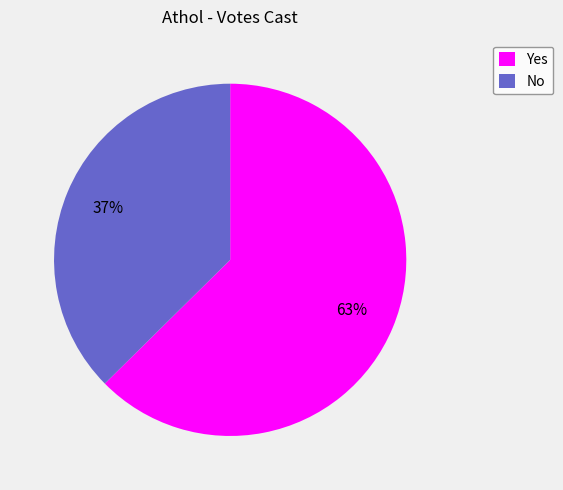

Which has a higher value, Yes or No?

Yes